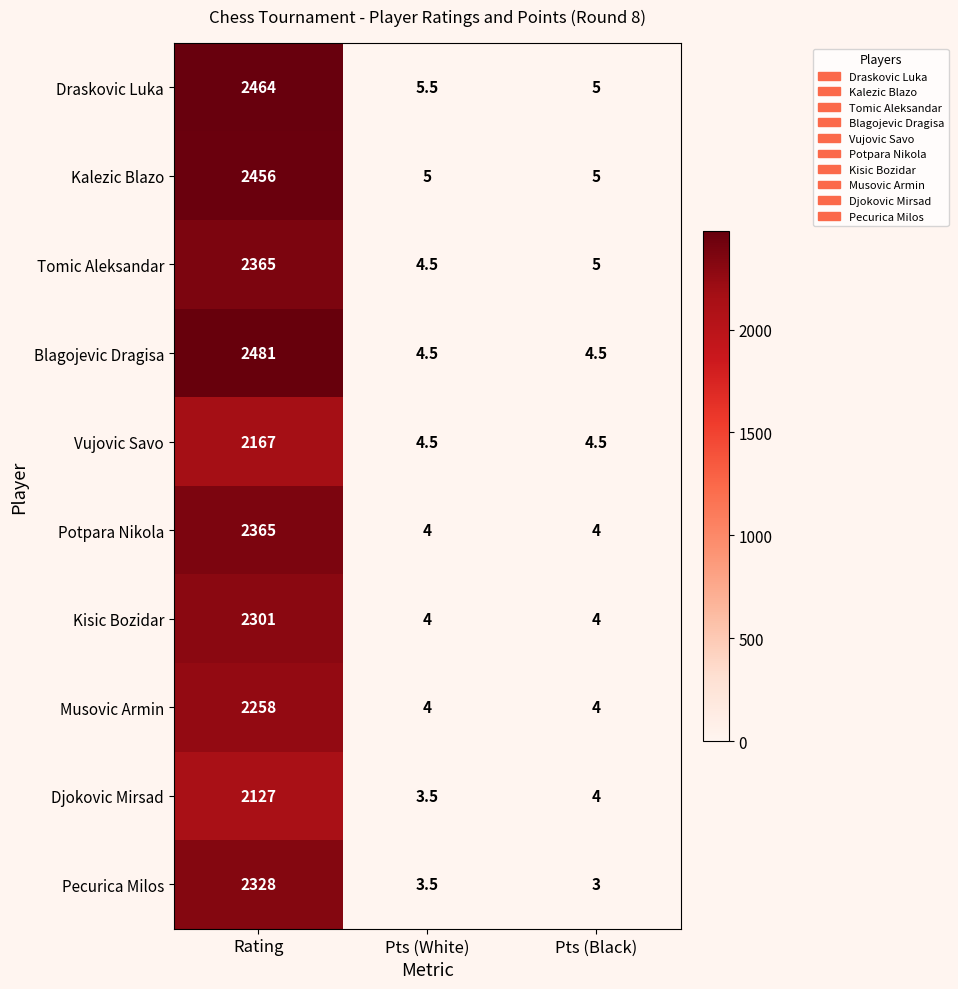

At which category is the sum across all series the highest?

Rating